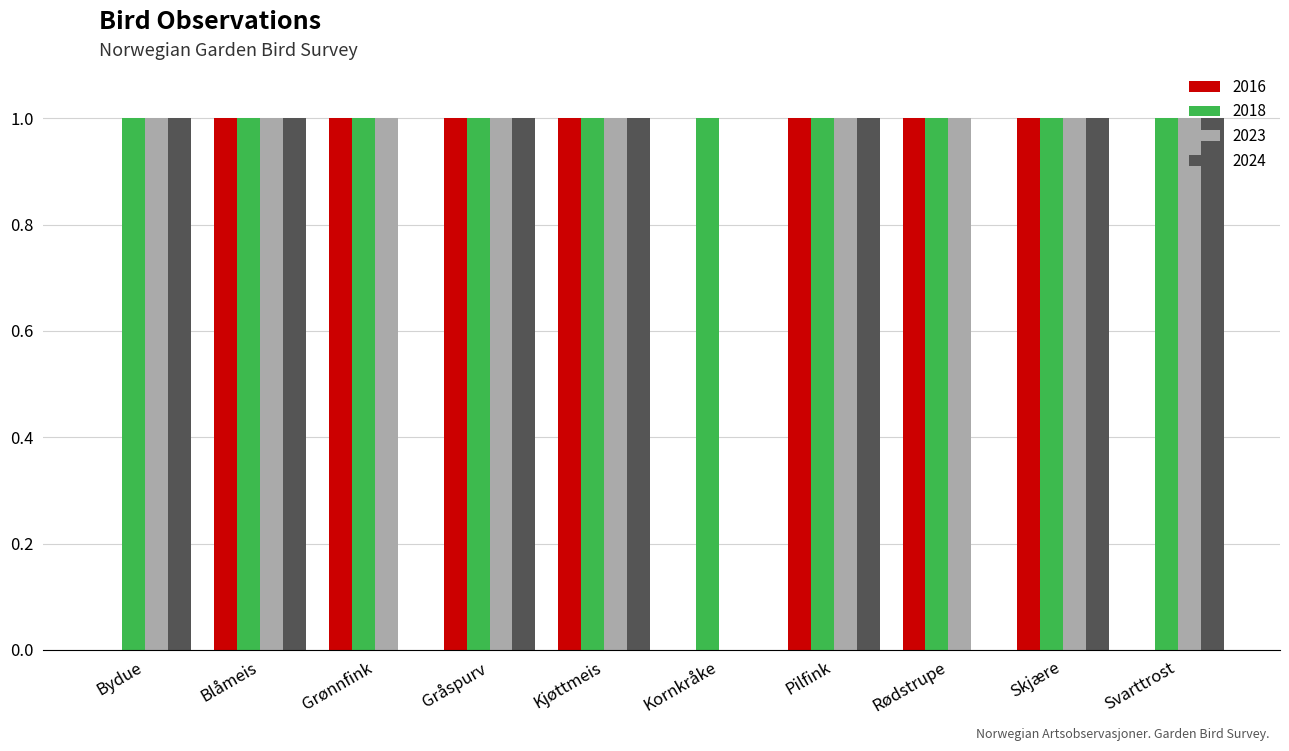

What is the sum of all 2024 values?

7